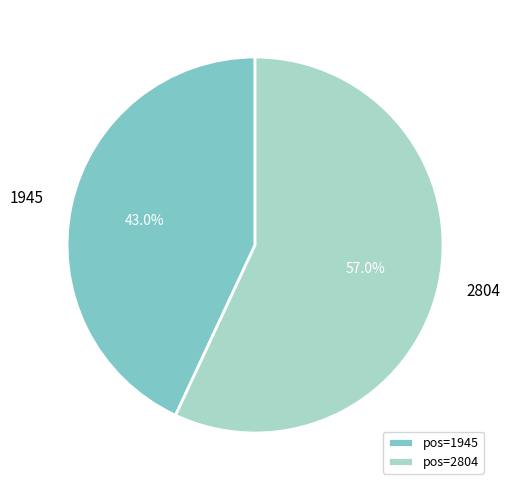

Does any single category account for the majority?

Yes